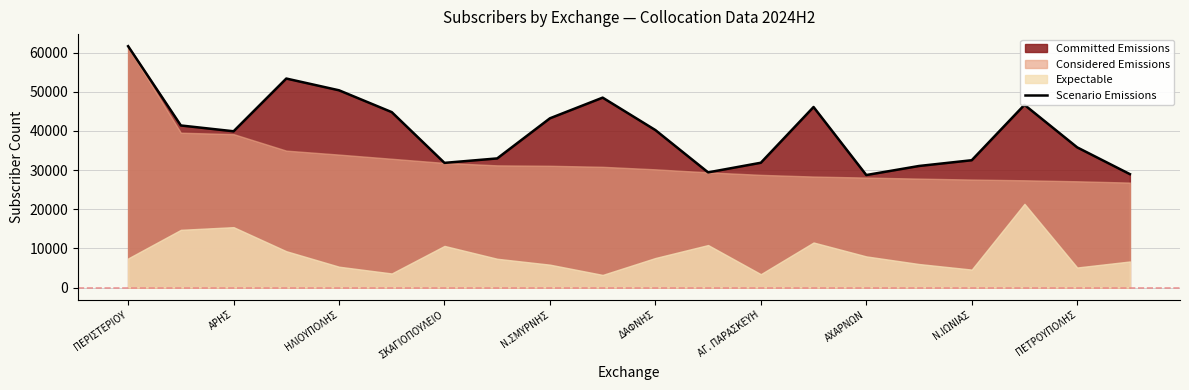

The Scenario Emissions series shows 65000 at ΑΡΗΣ. True or false?

False